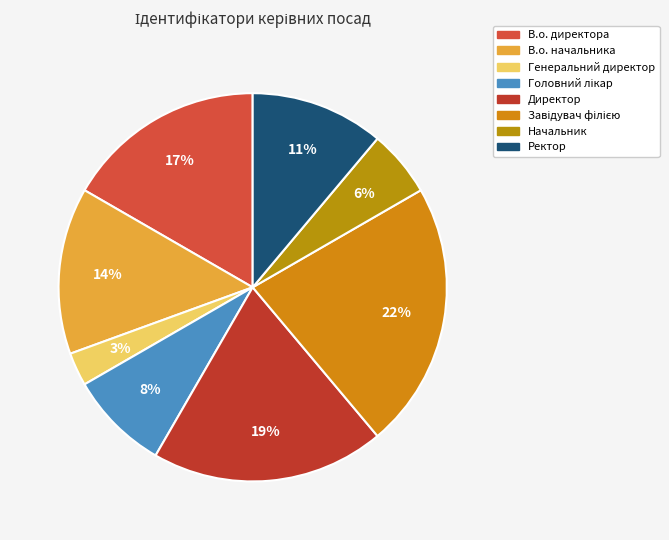

Count the number of slices in the pie.

8